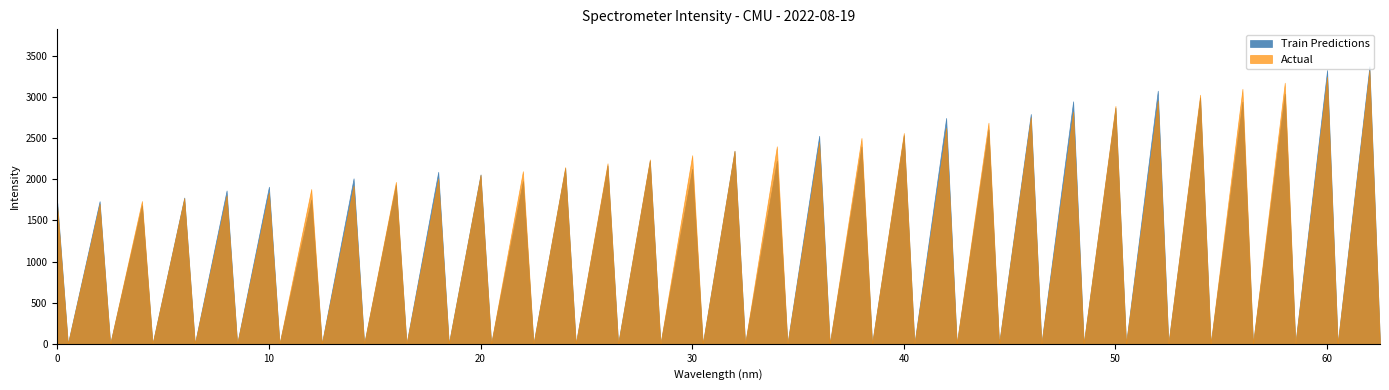

At 17, list the series in order from smallest to largest.

Train Predictions, Actual